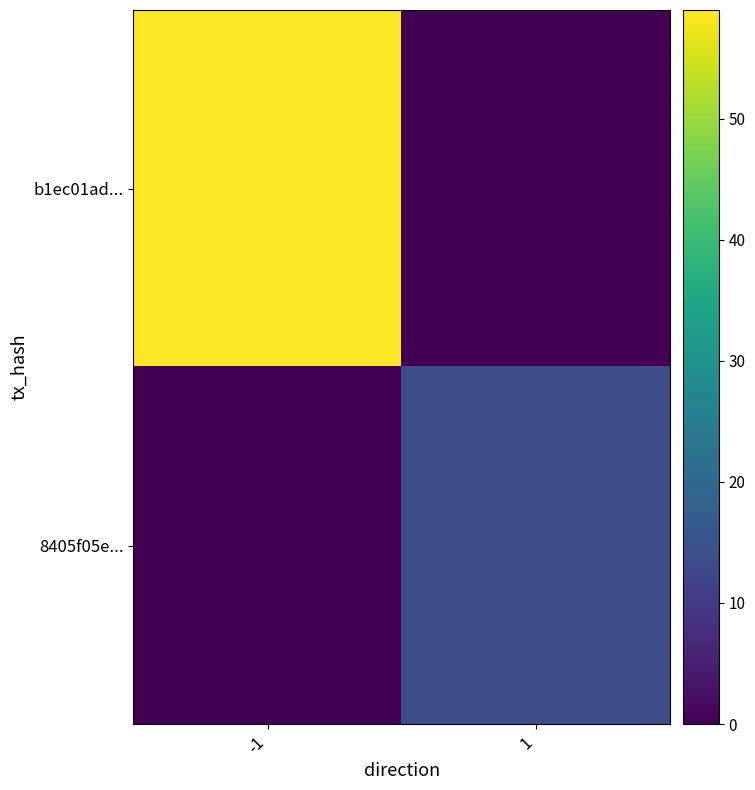

What is the spread (max minus min) of values at -1?

59